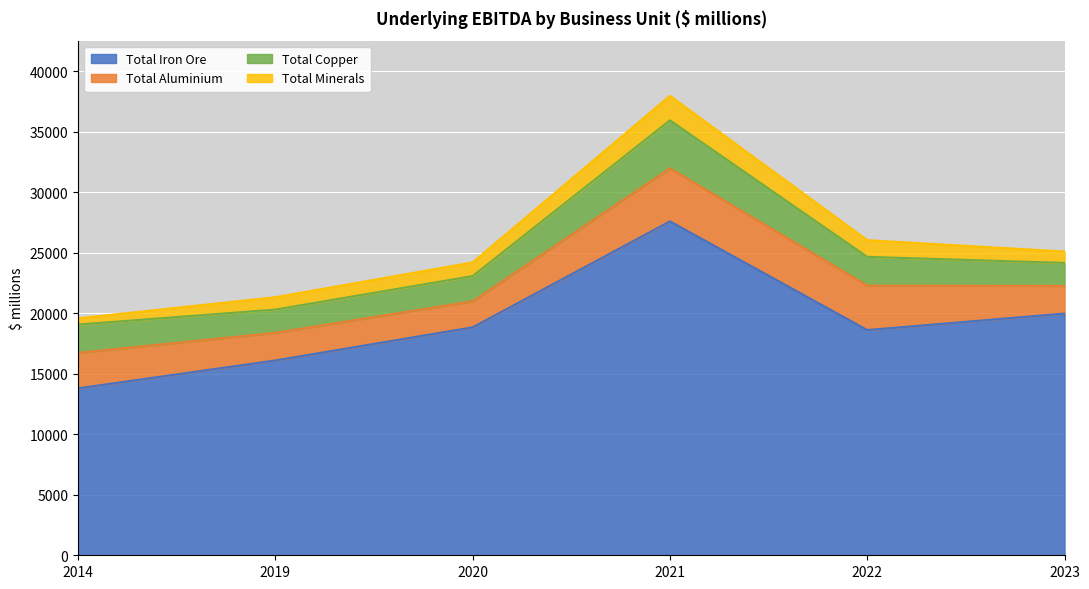

What are all the series names shown in the legend?

Total Iron Ore, Total Aluminium, Total Copper, Total Minerals